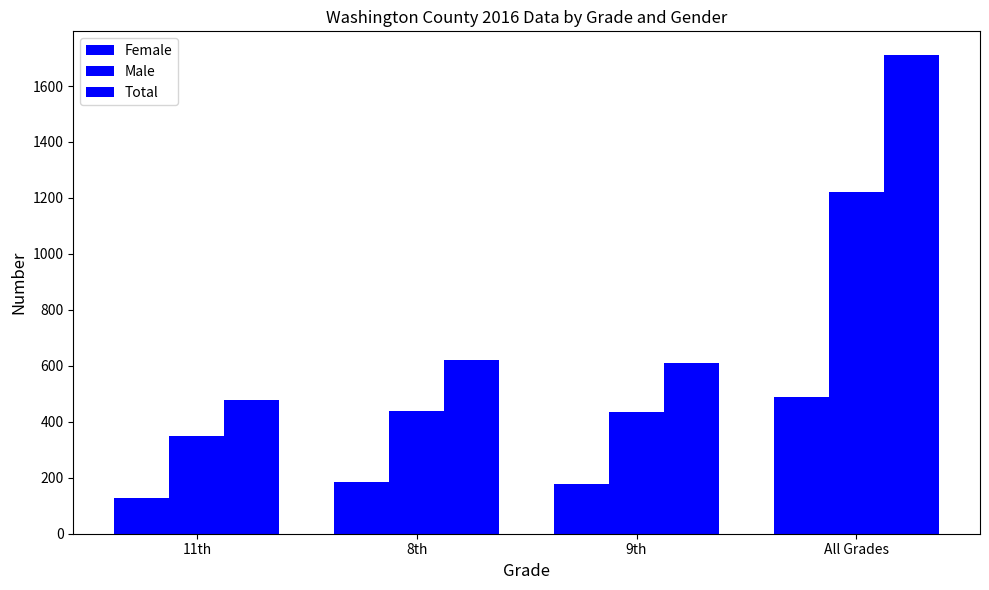

Are the bars grouped side by side (vs. stacked)?

Yes